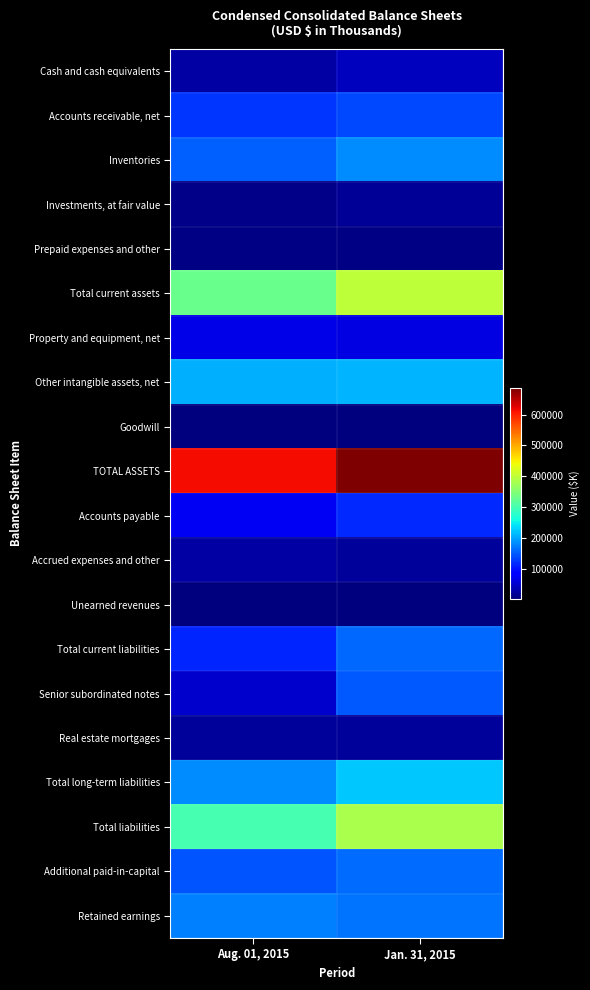

Count the number of categories in the chart.

2